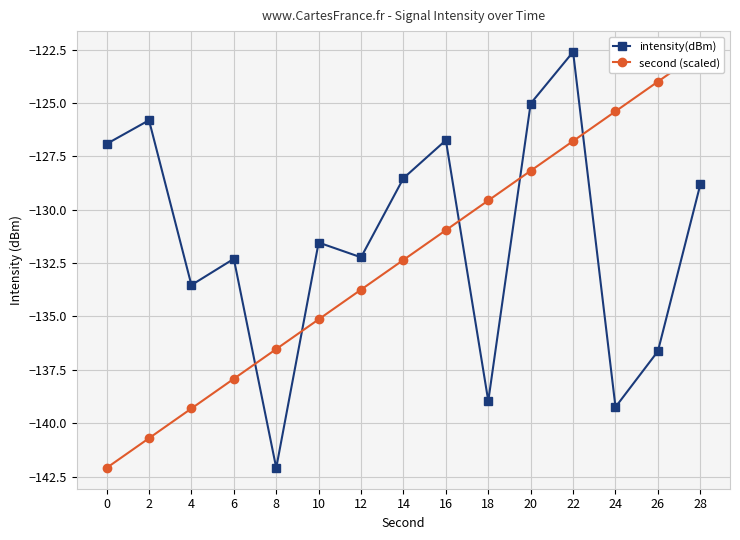

What is the sum of all second (scaled) values?

-1985.3